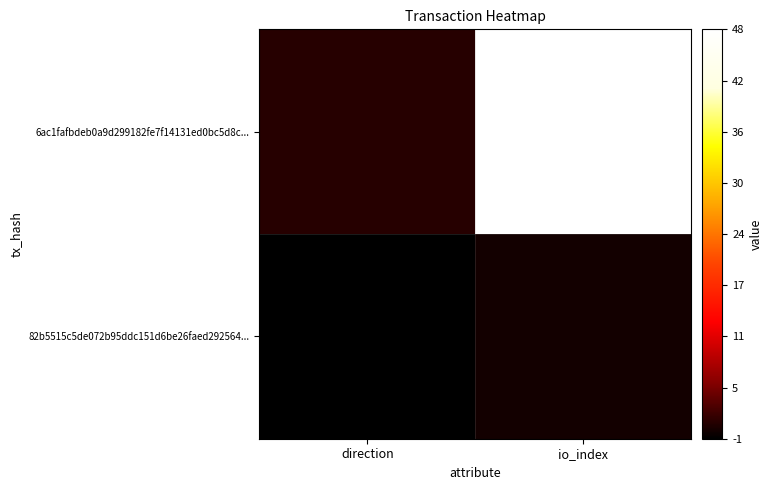

At how many categories does at least one series exceed 21?

1